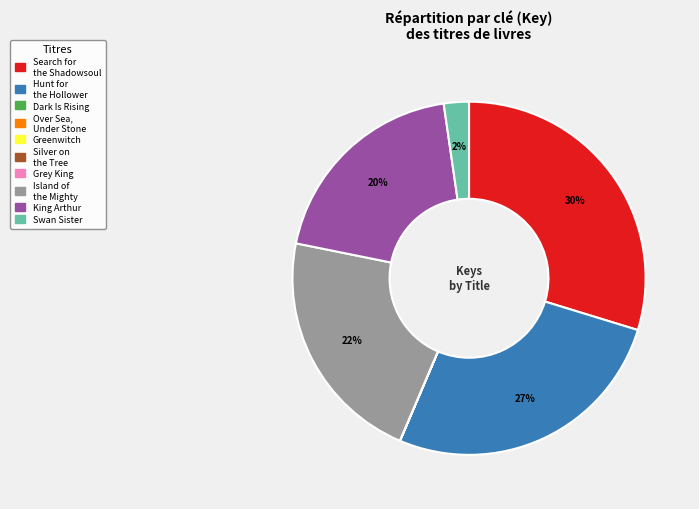

Is it true that Hunt for the Hollower is 27% of the pie?

True